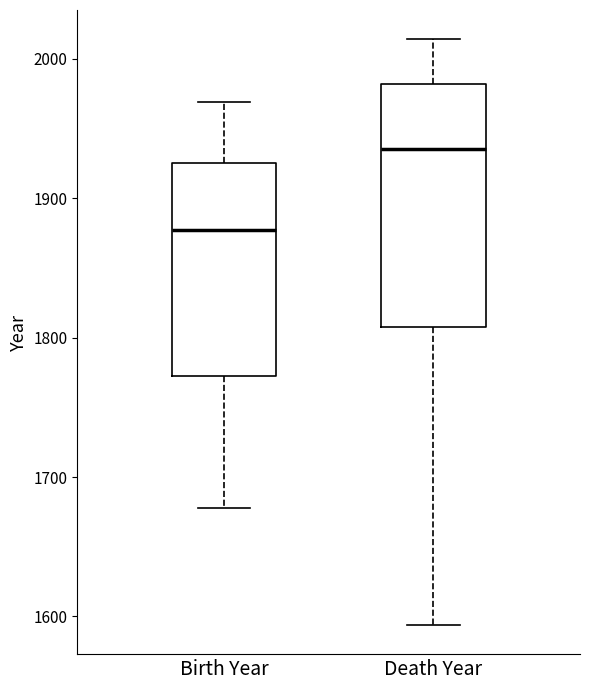

Reading left to right, read every box against the y-axis: the position of its median line, the range the box covers, and the ends of its whiskers. The values are not printed on the chart, so give them approximately, as read against the axis.

Birth Year: median 1880, box 1770 to 1930, whiskers 1680 to 1970
Death Year: median 1940, box 1810 to 1980, whiskers 1590 to 2010